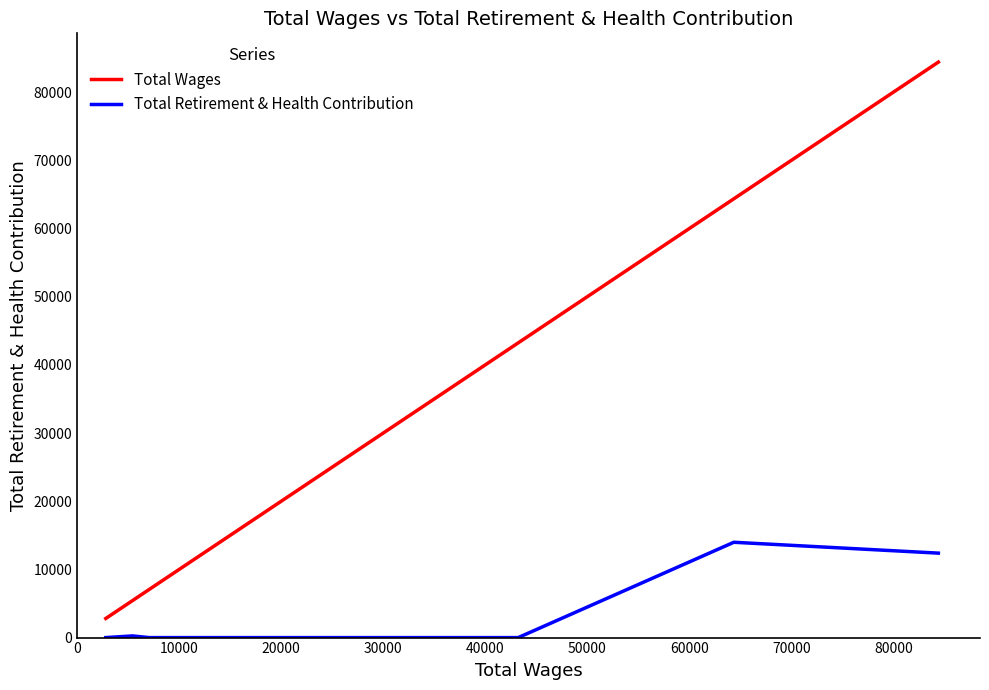

What is the maximum value for Total Retirement & Health Contribution?

13980